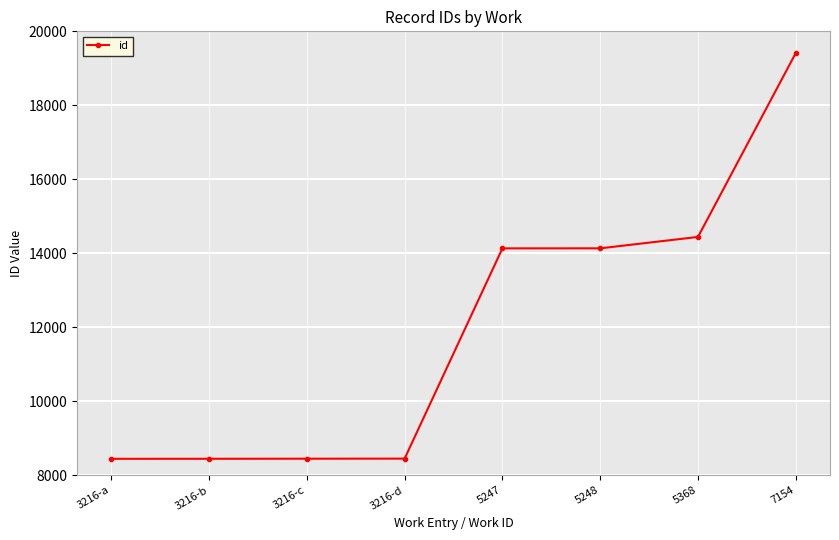

Which has a higher value, 3216-a or 7154?

7154